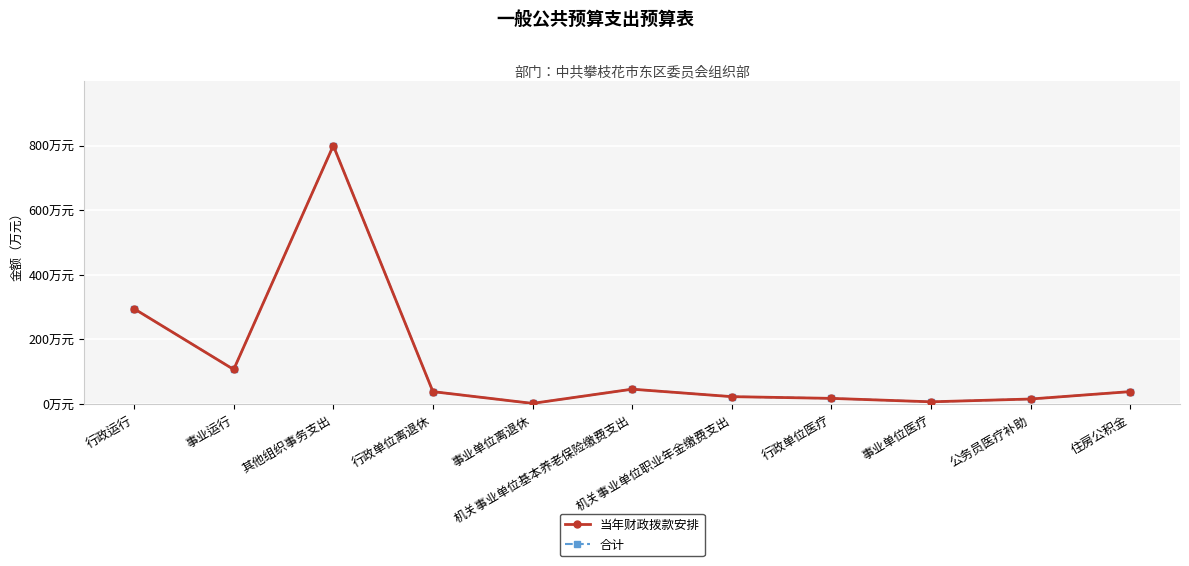

Is this an area chart (filled region under the line)?

No